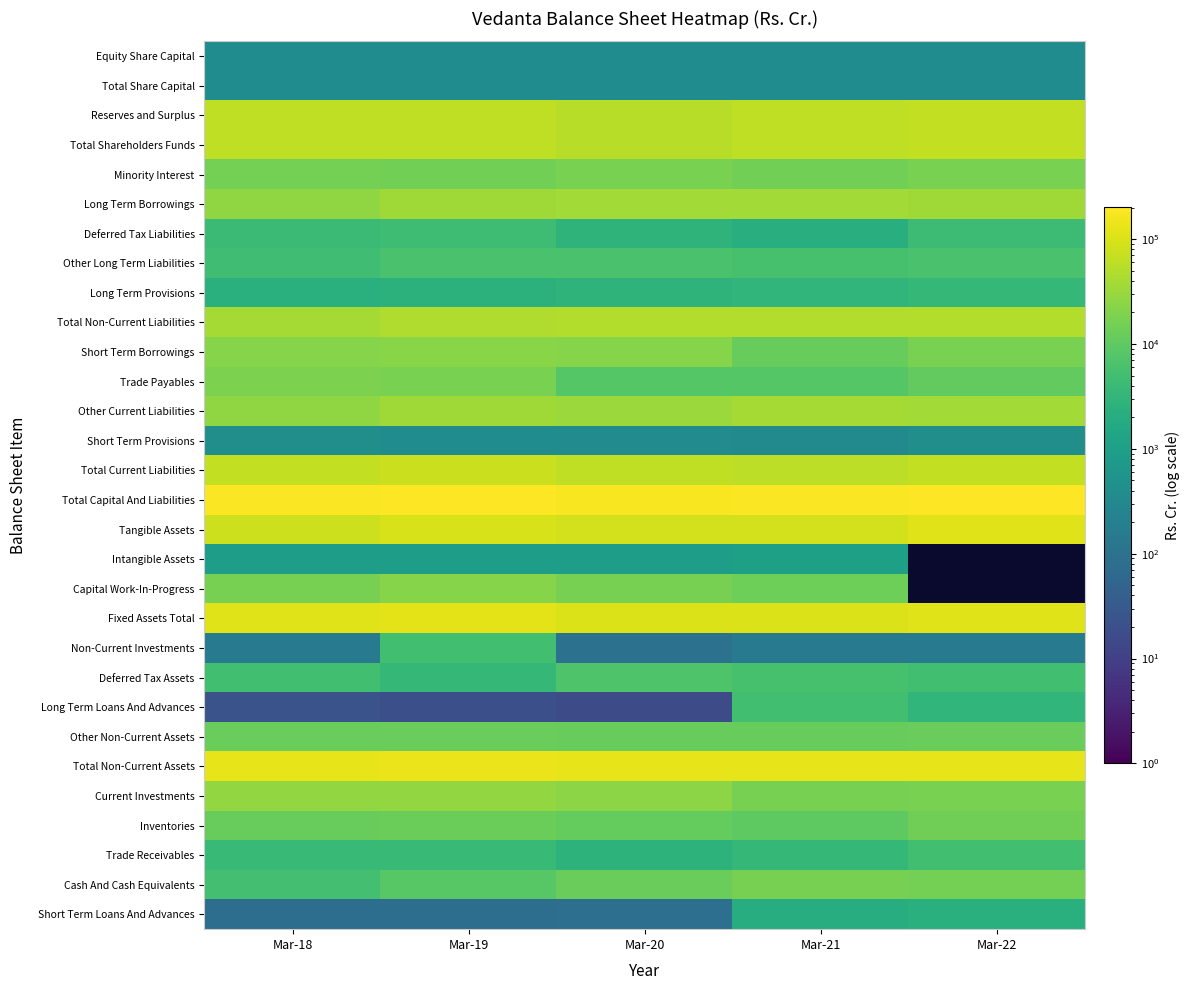

How many data points does each series have?

5